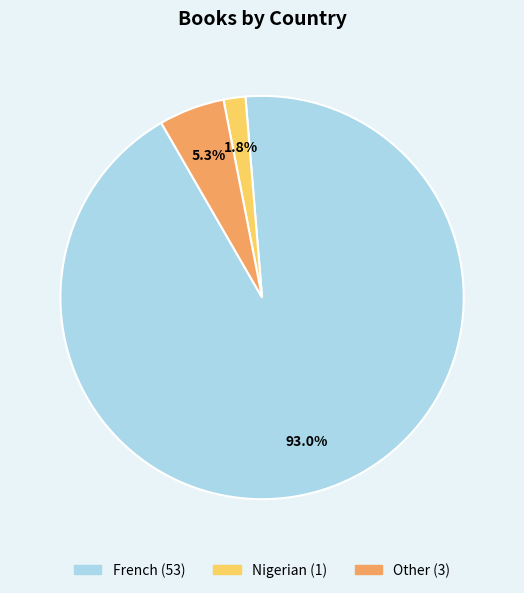

How many segments does this pie chart have?

3